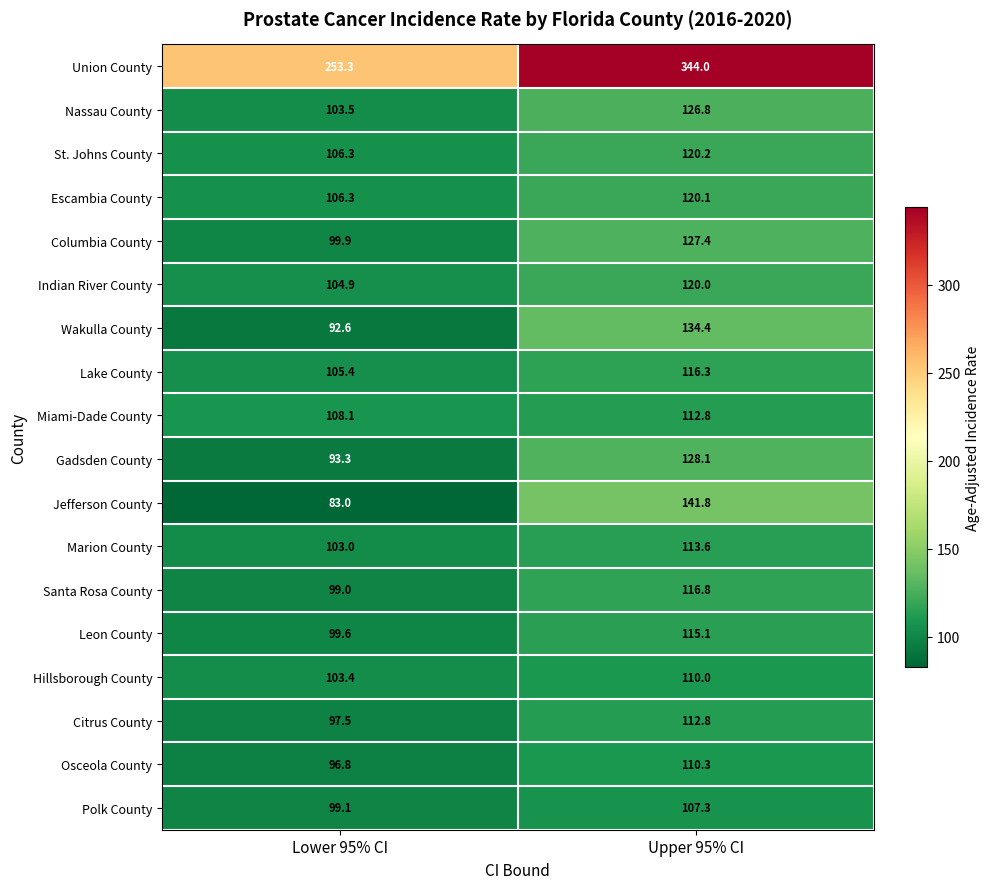

The value of Osceola County at Upper 95% CI is 110.3. True or false?

True